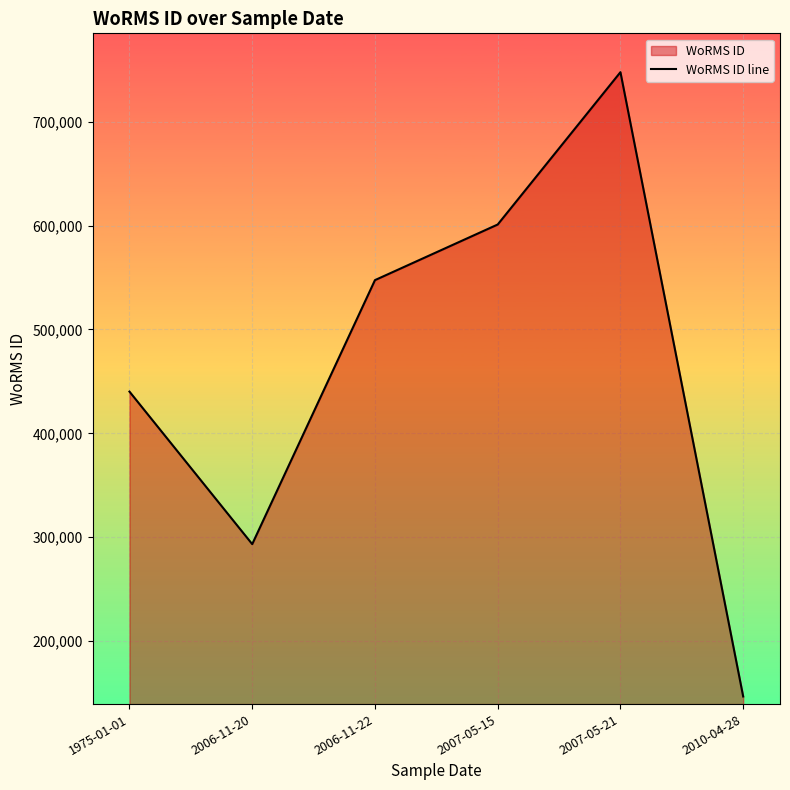

Where is the first local minimum?

2006-11-20